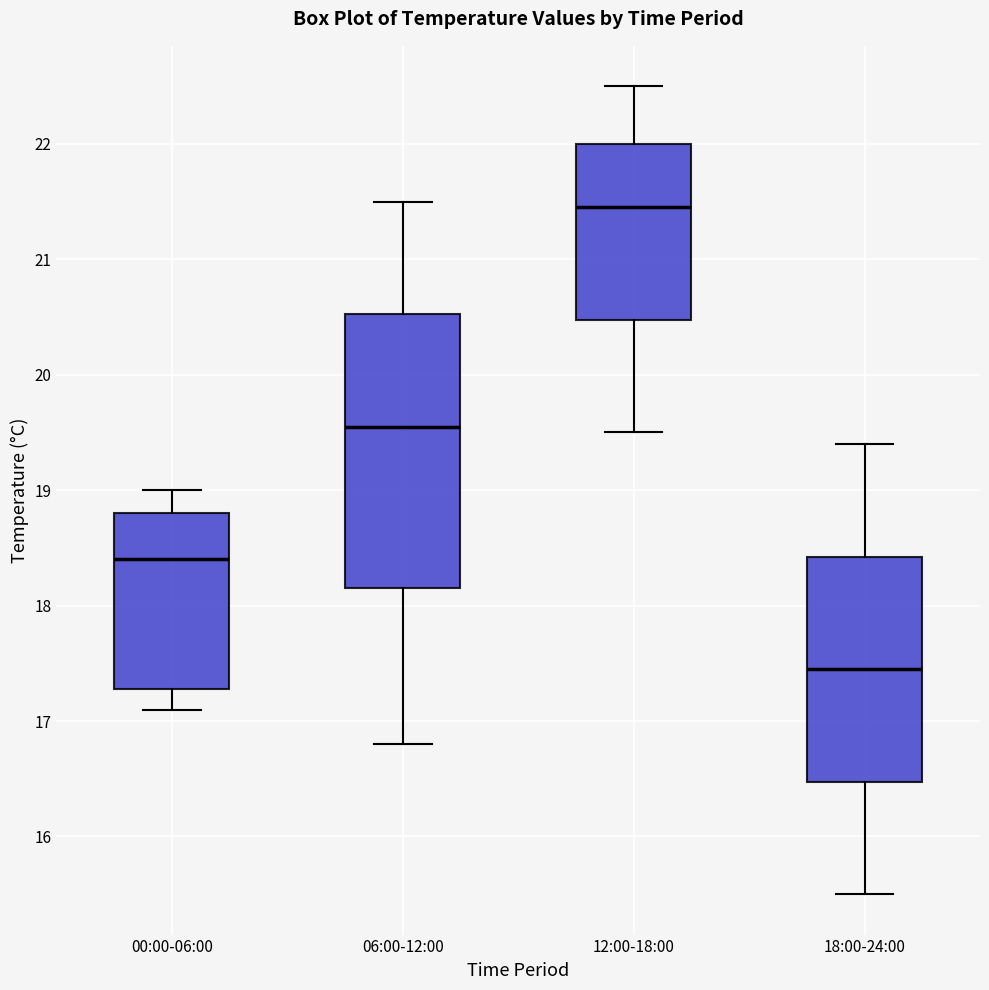

Reading left to right, read every box against the y-axis: the position of its median line, the range the box covers, and the ends of its whiskers. The values are not printed on the chart, so give them approximately, as read against the axis.

00:00-06:00: median 18.4, box 17.3 to 18.8, whiskers 17.1 to 19.0
06:00-12:00: median 19.6, box 18.2 to 20.5, whiskers 16.8 to 21.5
12:00-18:00: median 21.5, box 20.5 to 22.0, whiskers 19.5 to 22.5
18:00-24:00: median 17.5, box 16.5 to 18.4, whiskers 15.5 to 19.4